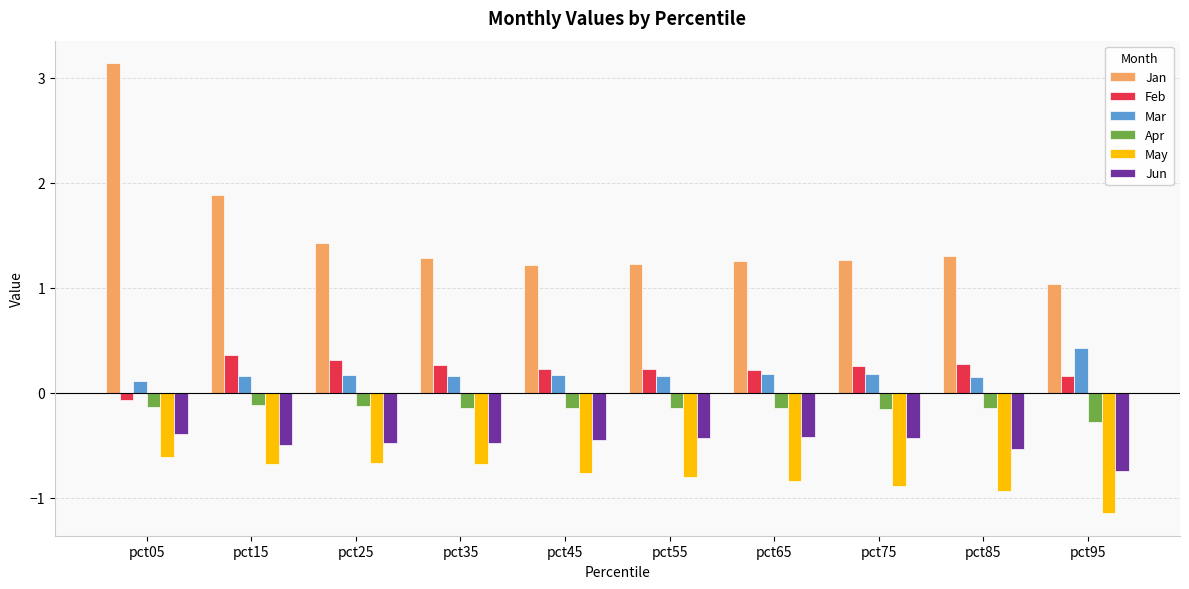

What is the difference between the maximum and minimum values in the Jan series?

2.1